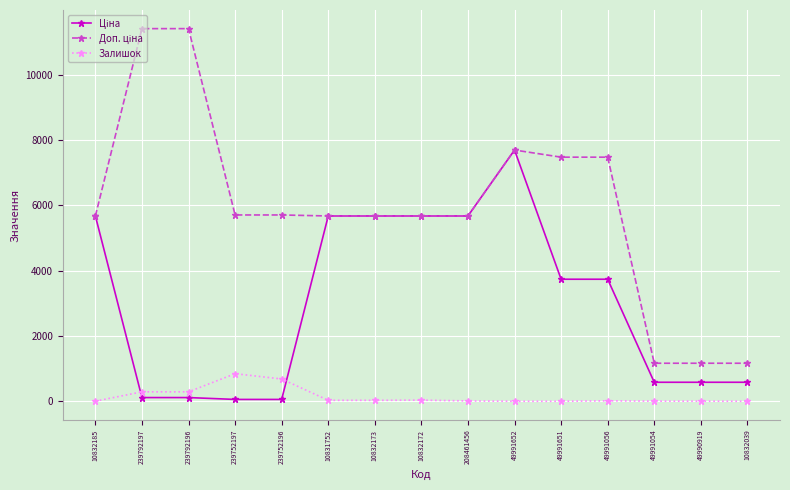

At which category is the sum across all series the highest?

49991652